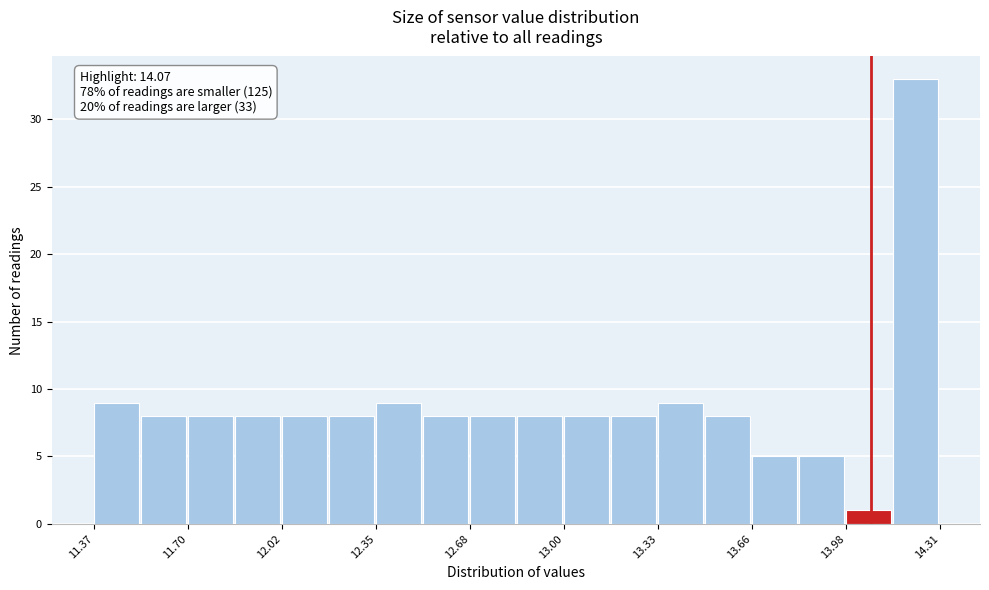

Around what value on the x-axis is the tallest bar? Give the approximate position of its centre, as read against the axis.

14.20